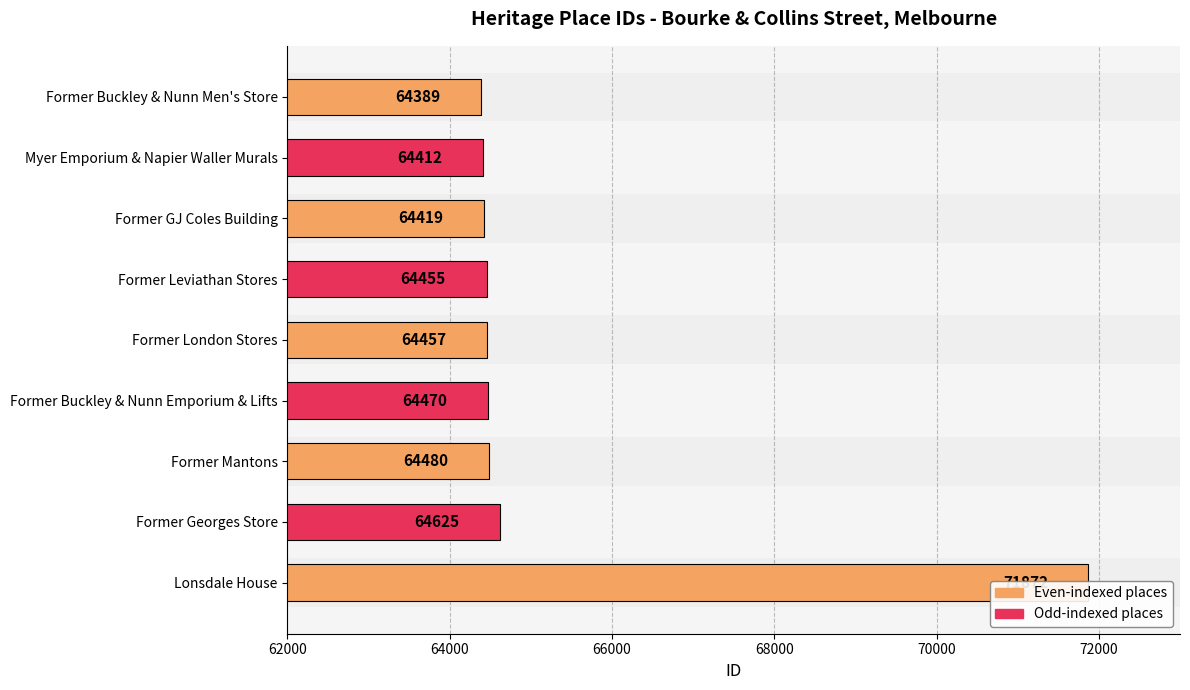

What is the difference between the maximum and minimum values?

7483